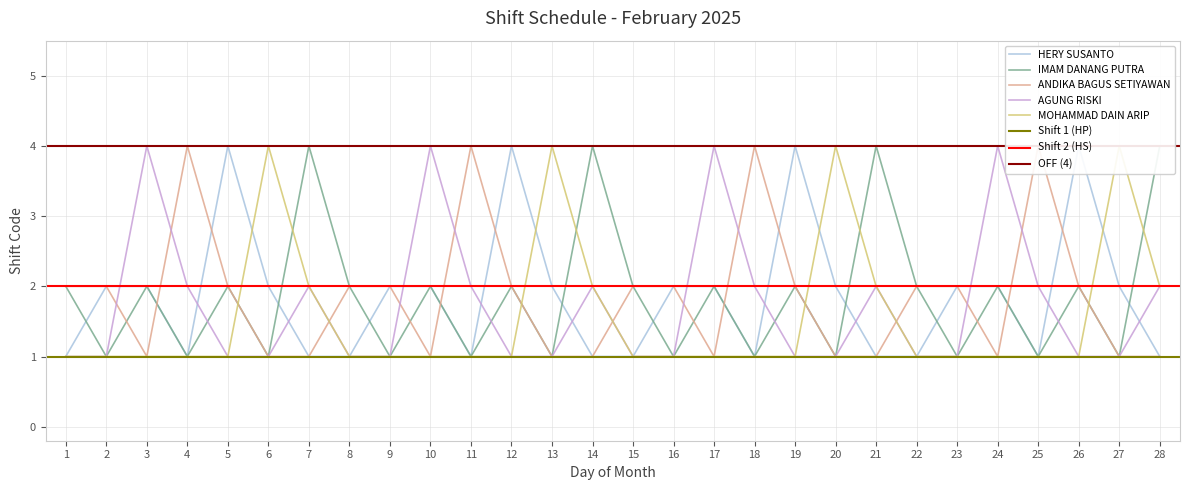

List the series in order of their peak value, lowest first.

HERY SUSANTO, IMAM DANANG PUTRA, ANDIKA BAGUS SETIYAWAN, AGUNG RISKI, MOHAMMAD DAIN ARIP